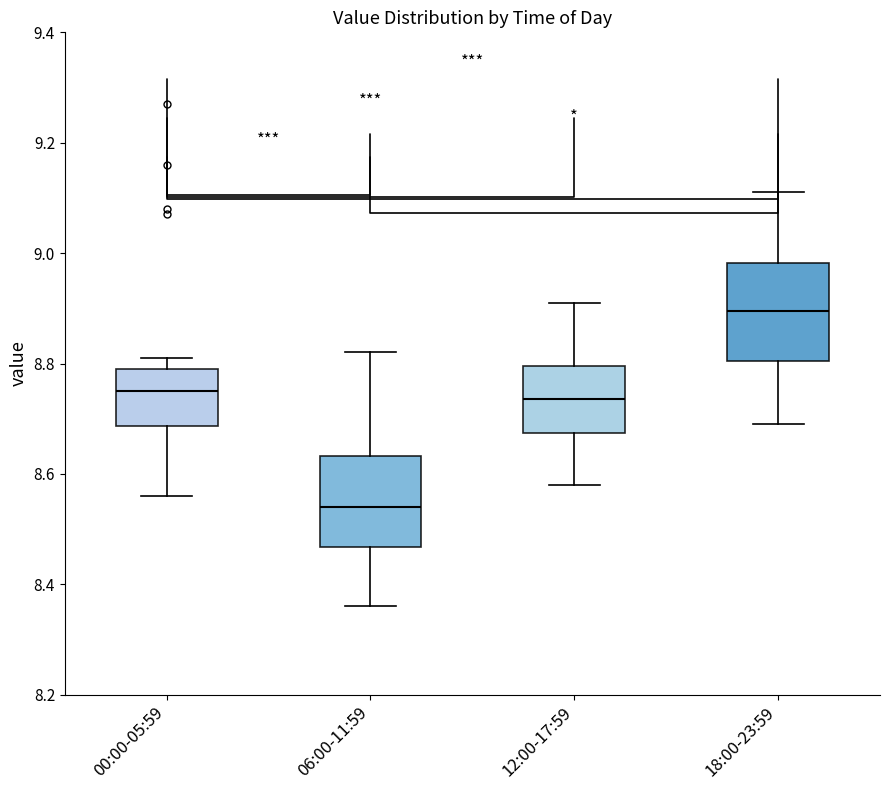

Reading left to right, read every box against the y-axis: the position of its median line, the range the box covers, and the ends of its whiskers. The values are not printed on the chart, so give them approximately, as read against the axis.

00:00-05:59: median 8.76, box 8.68 to 8.80, whiskers 8.56 to 8.82
06:00-11:59: median 8.54, box 8.46 to 8.64, whiskers 8.36 to 8.82
12:00-17:59: median 8.74, box 8.68 to 8.80, whiskers 8.58 to 8.92
18:00-23:59: median 8.90, box 8.80 to 8.98, whiskers 8.70 to 9.12